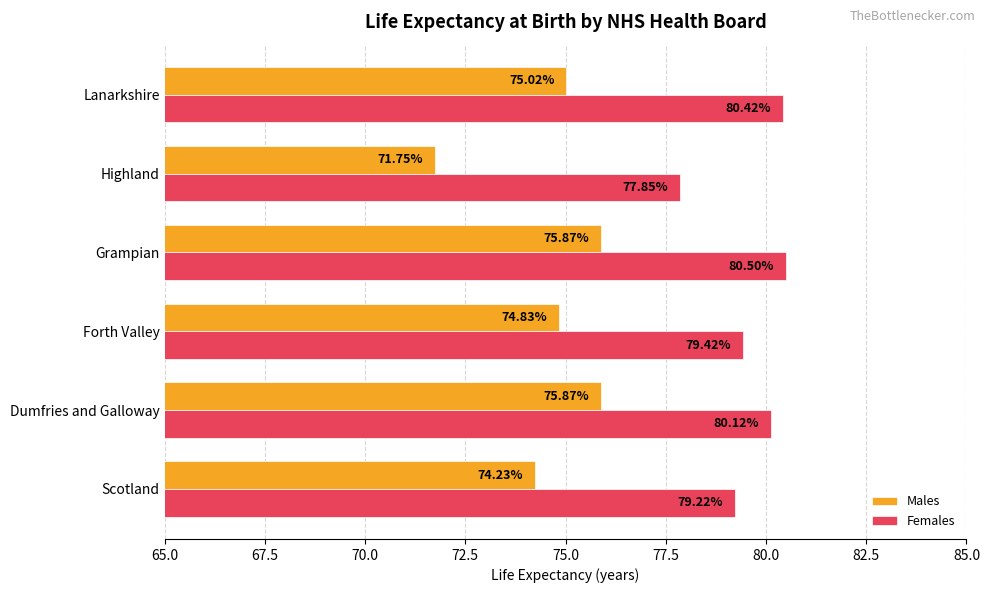

List the labels in order of Females value, smallest first.

Highland, Scotland, Forth Valley, Dumfries and Galloway, Lanarkshire, Grampian